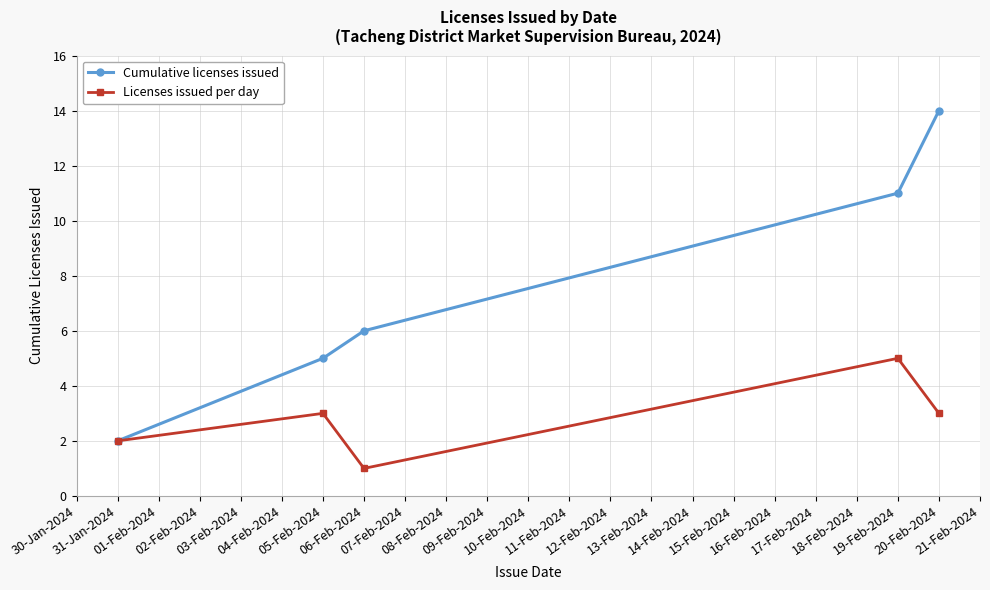

What position from the right is 31-Jan-2024?

5